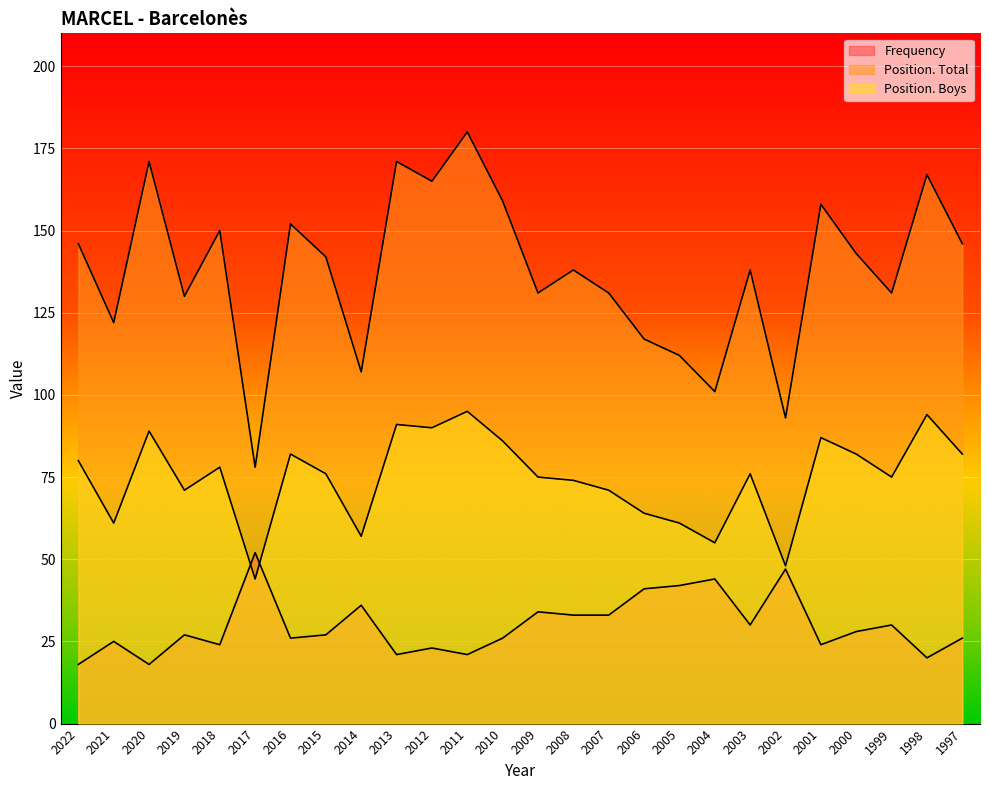

The value of Position. Total at 2012 is 68. True or false?

False